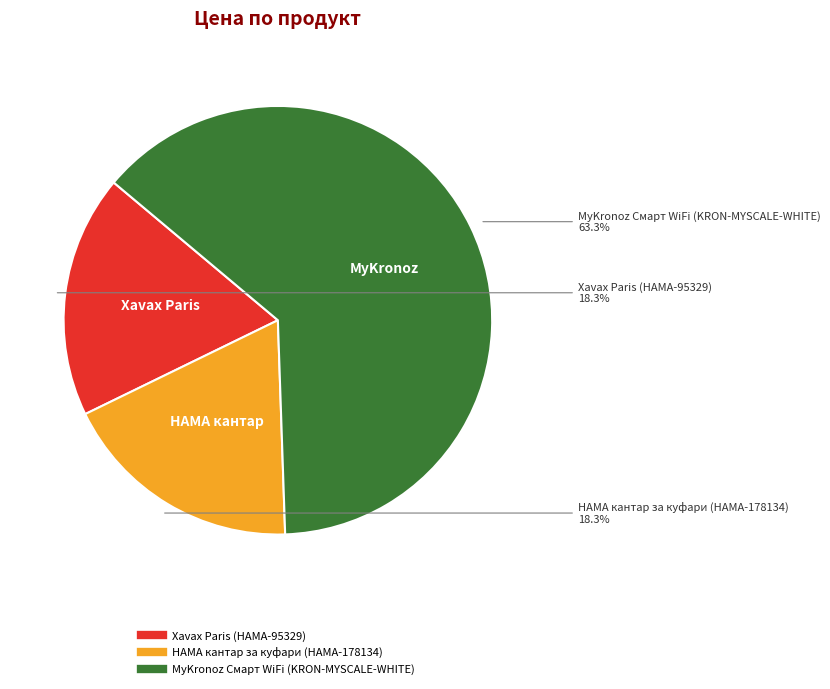

Approximately how many times larger is the value at Xavax Paris (HAMA-95329) compared to MyKronoz Смарт WiFi (KRON-MYSCALE-WHITE)?

0.3